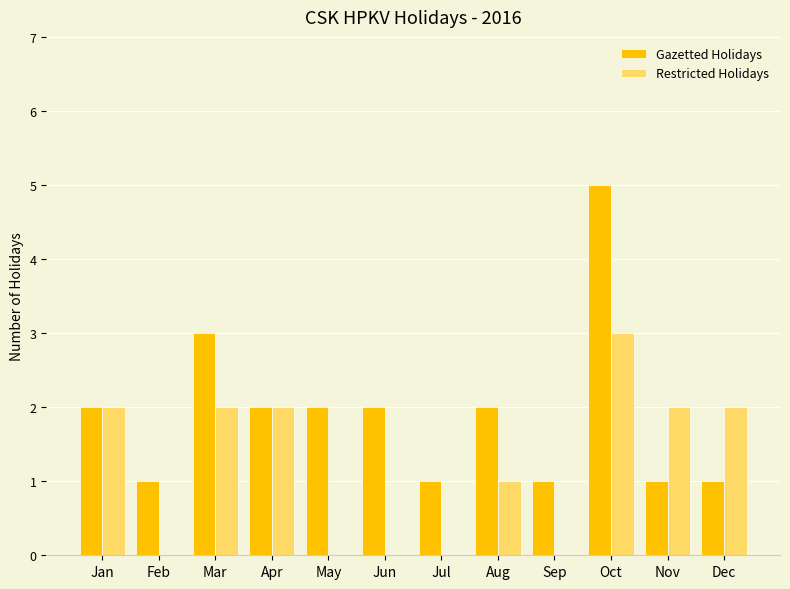

How many groups of bars are there?

12